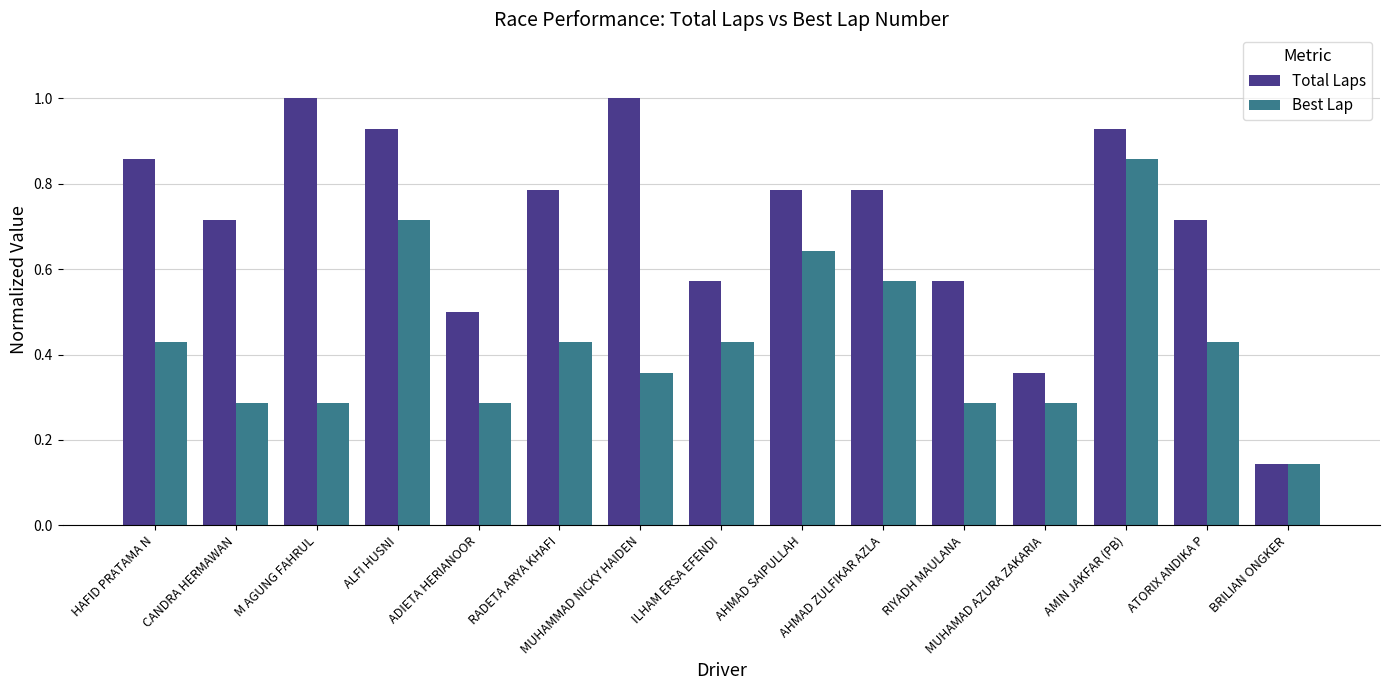

At how many categories does at least one series exceed 0?

15